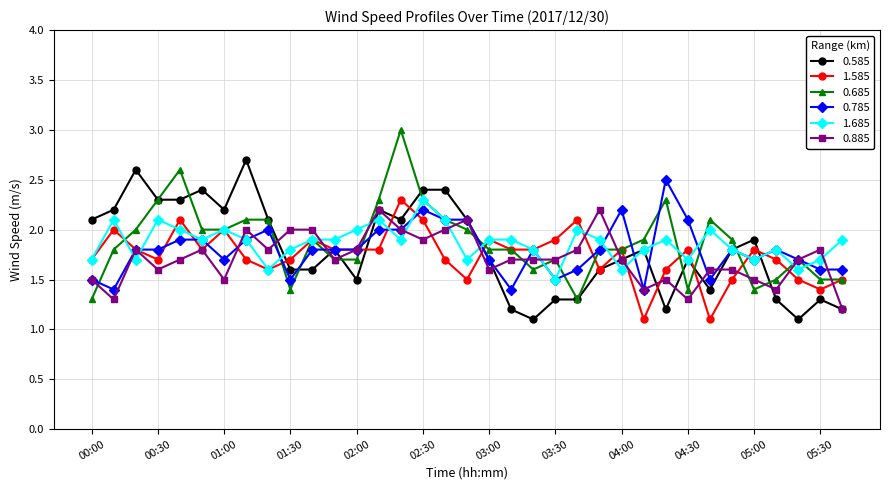

What is the minimum value for 0.885?

1.2